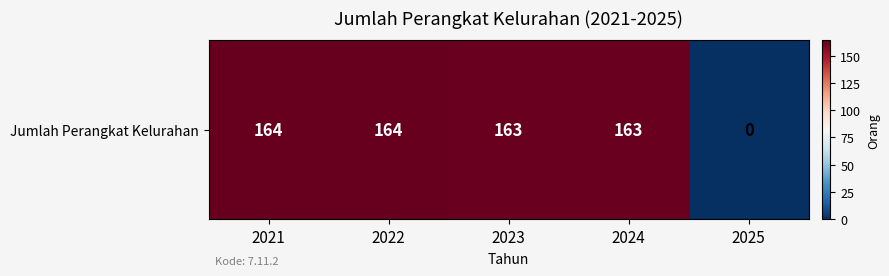

List the labels in order of value, largest first.

2021, 2022, 2023, 2024, 2025